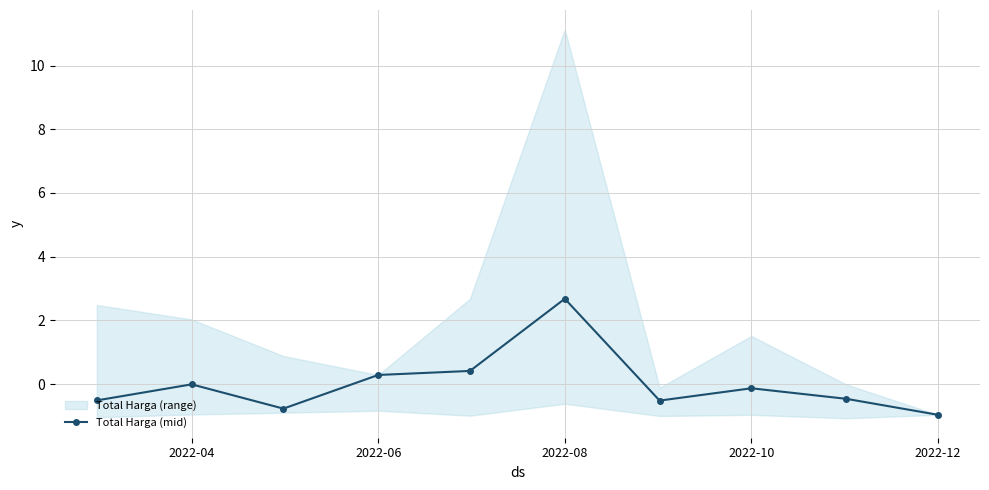

Reading right to left, list all the values displayed in this chart.

-1.0	-0.5	-0.1	-0.5	2.7	0.4	0.3	-0.8	-0.0	-0.5